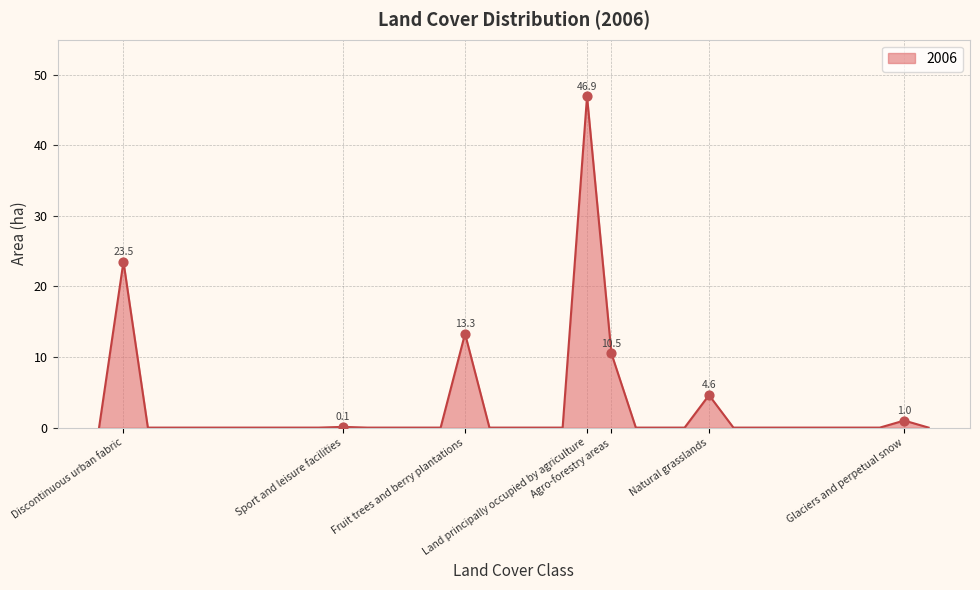

What is the difference between the maximum and minimum values?

46.9